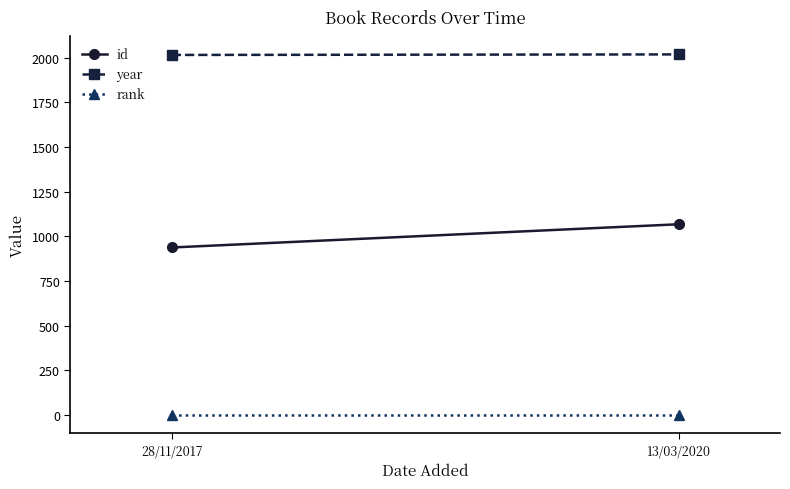

How many lines are shown in the chart?

3